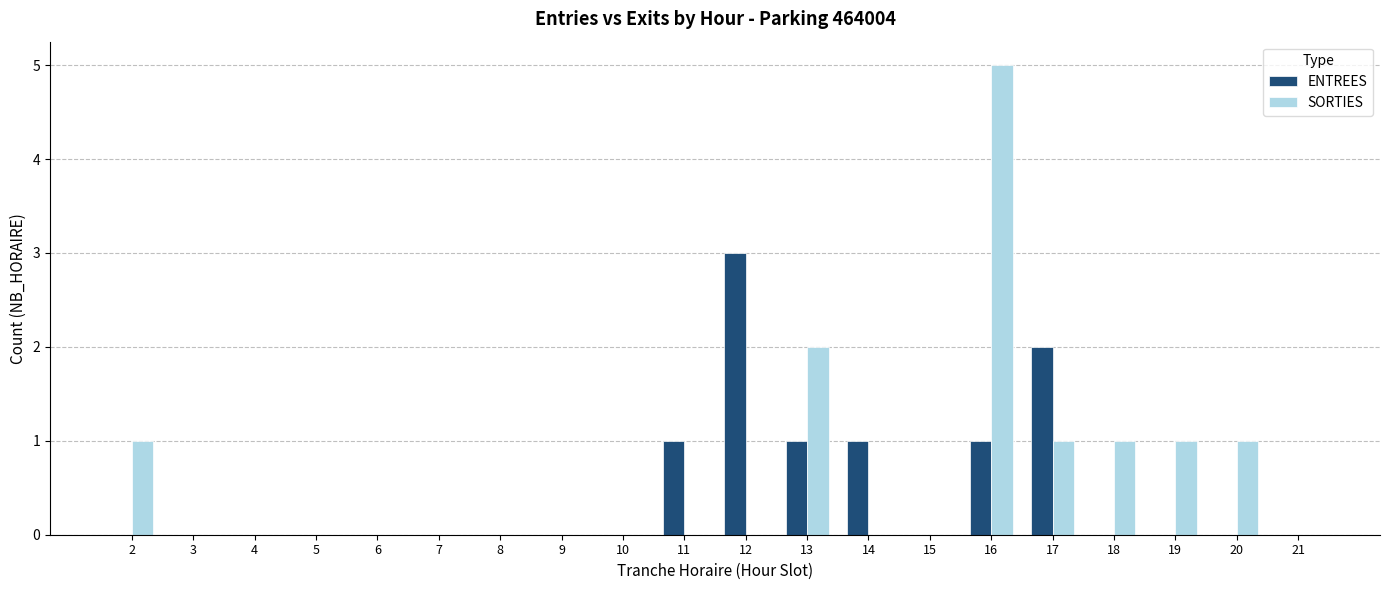

Are the bars horizontal?

No